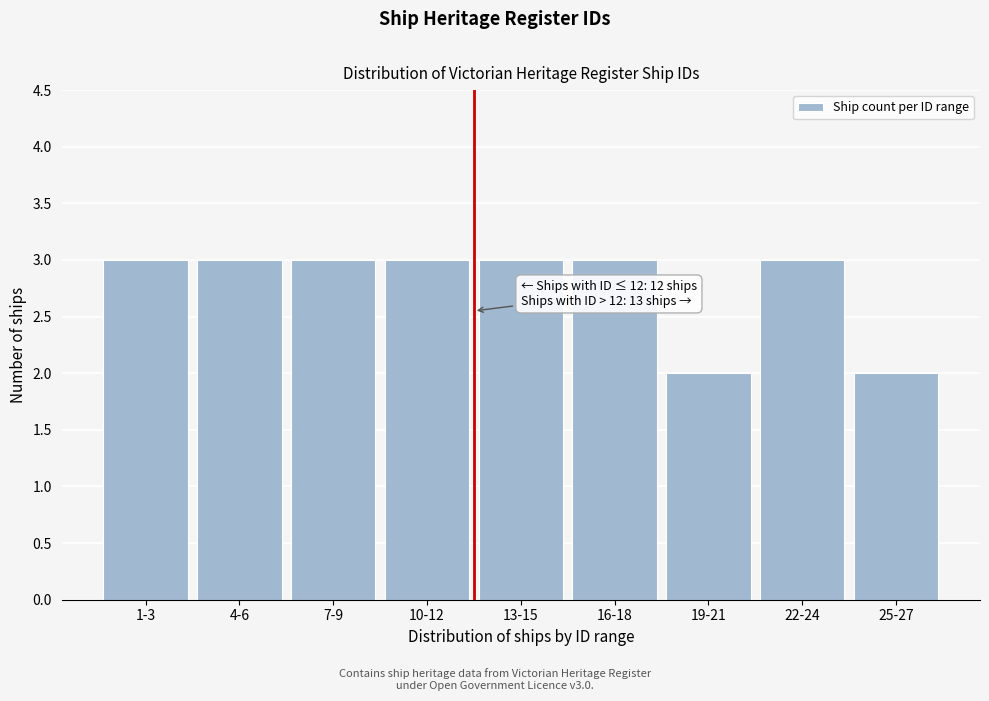

Reading right to left, what are all the values shown in this chart?

2	3	2	3	3	3	3	3	3